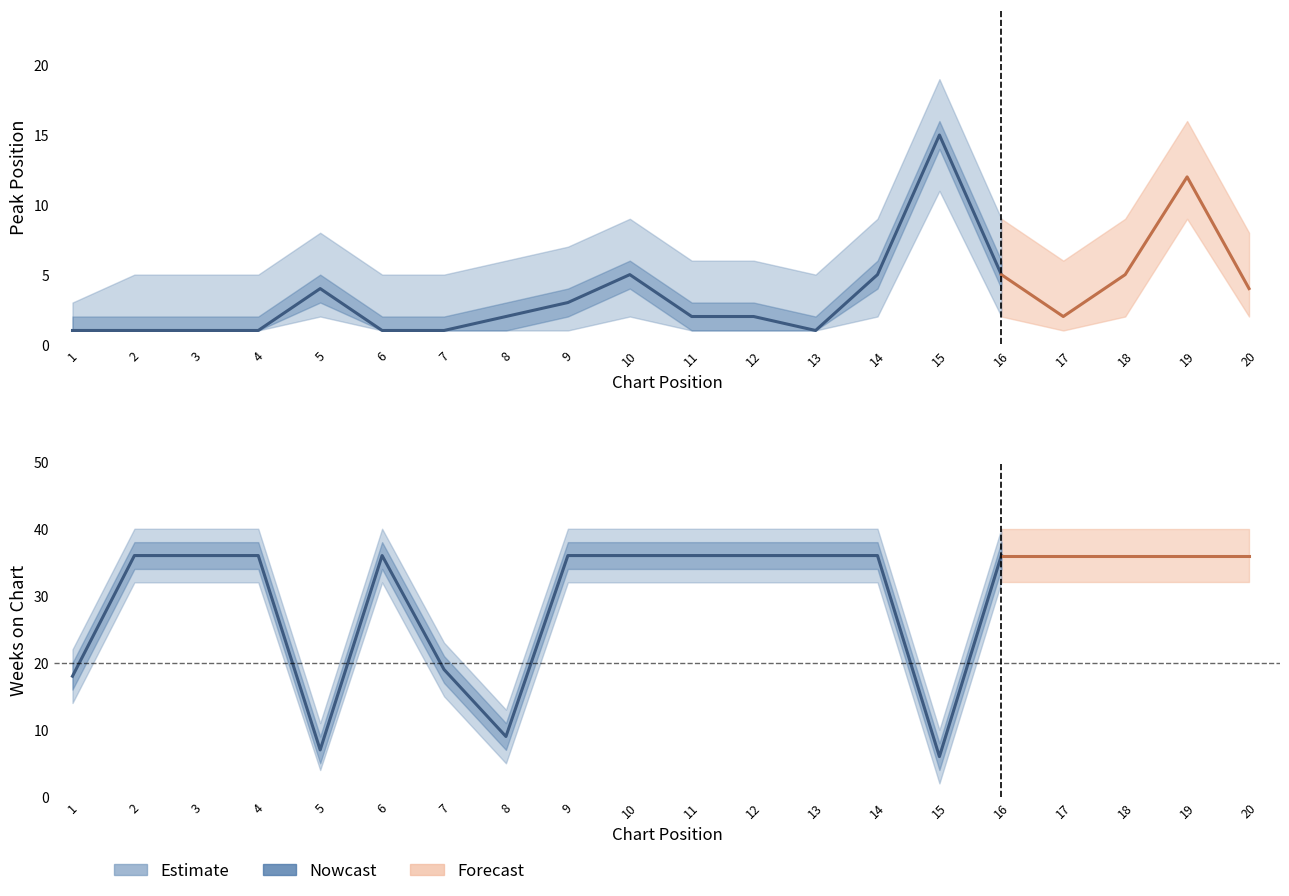

Which series ends up on top after the final intersection of Weeks on Chart and Peak Position?

Weeks on Chart